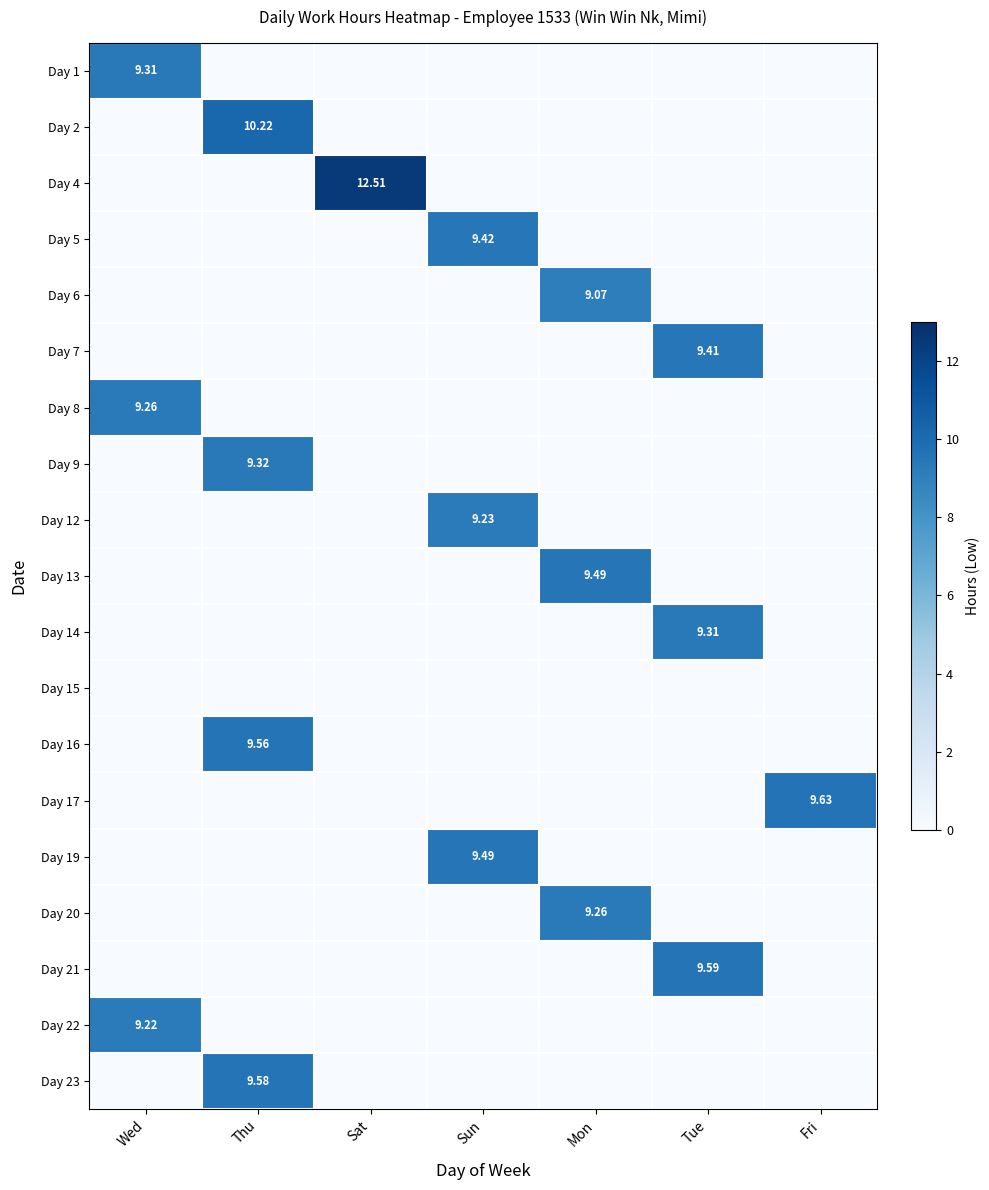

List the series in order of their peak value, lowest first.

Day 15, Day 6, Day 22, Day 12, Day 8, Day 20, Day 1, Day 14, Day 9, Day 7, Day 5, Day 13, Day 19, Day 16, Day 23, Day 21, Day 17, Day 2, Day 4